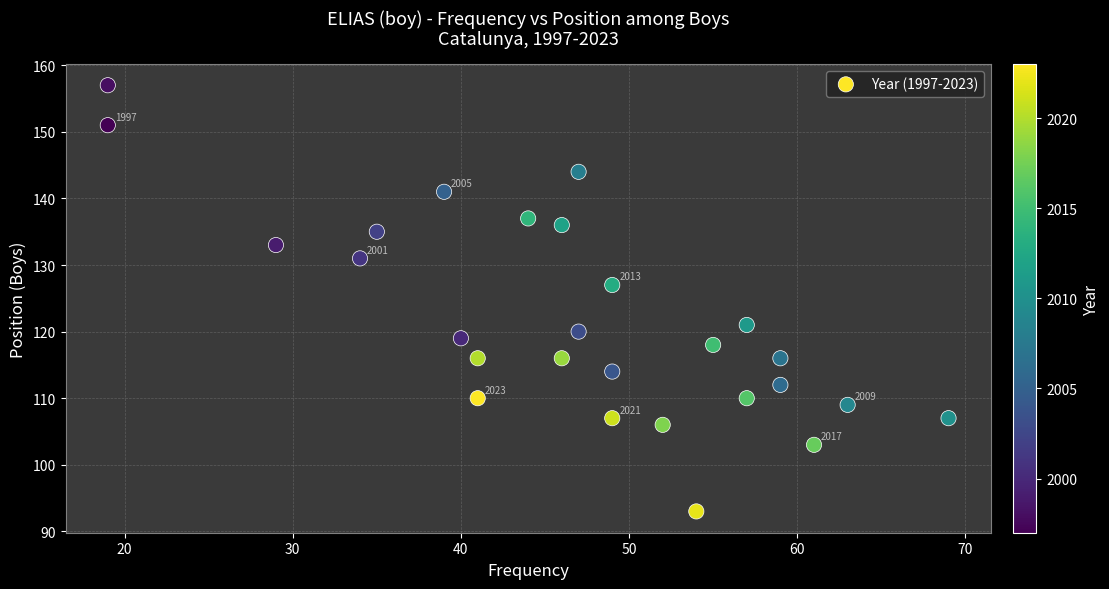

What Y value in the scatter plot is closest to 125?

127